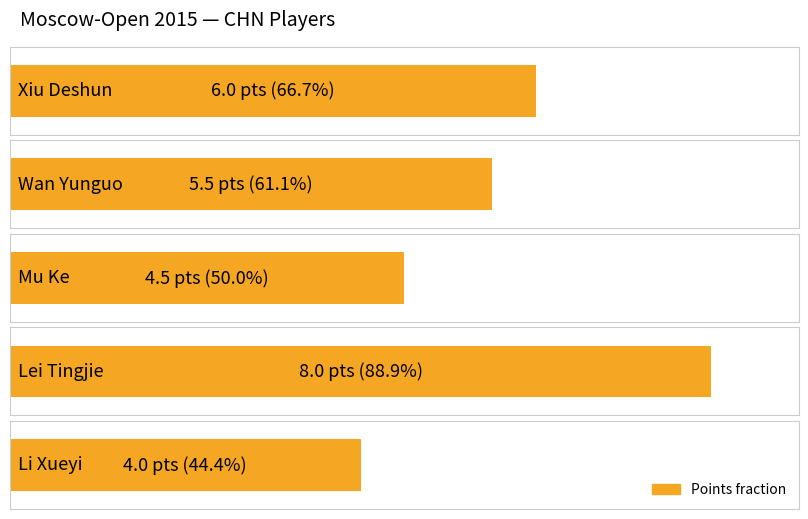

What is the label of the 1st bar from the right?

Li Xueyi